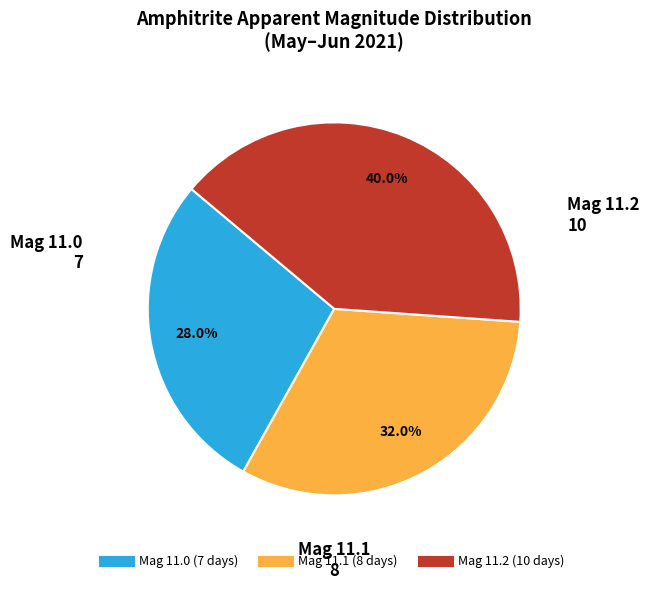

Is there any slice that represents more than half of the pie?

No